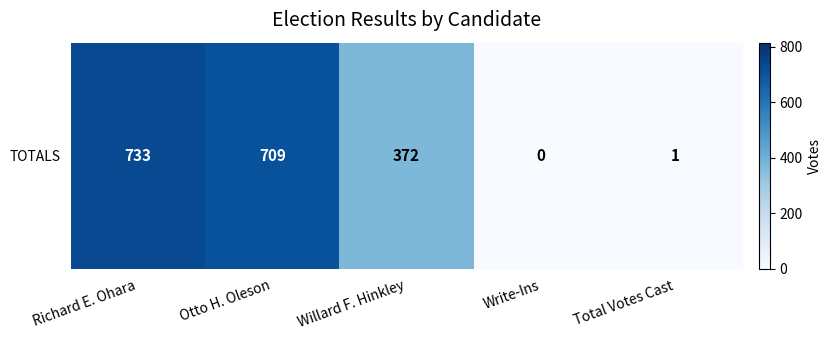

At which category does the chart reach its peak across all series?

Richard E. Ohara